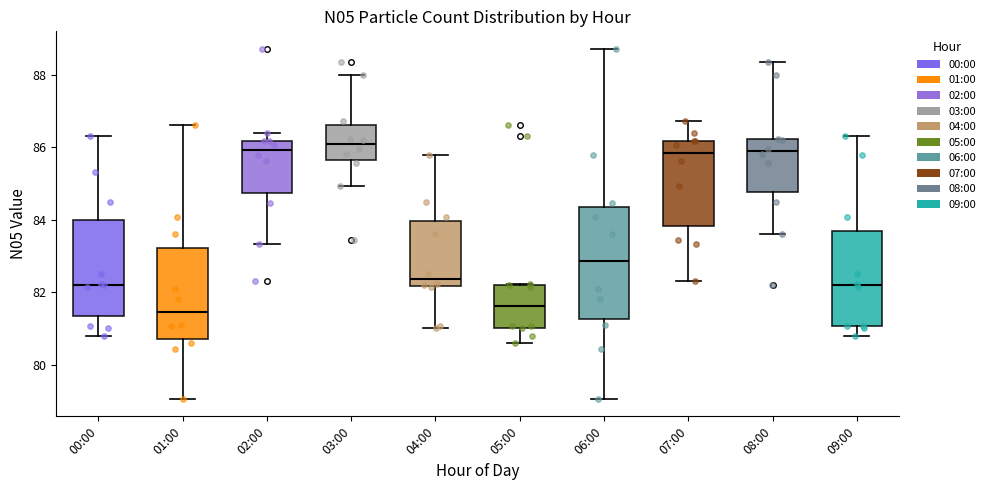

Where does the upper whisker of the box for 06:00 end on the y-axis? The values are not printed on the chart, so give them approximately, as read against the axis.

88.8